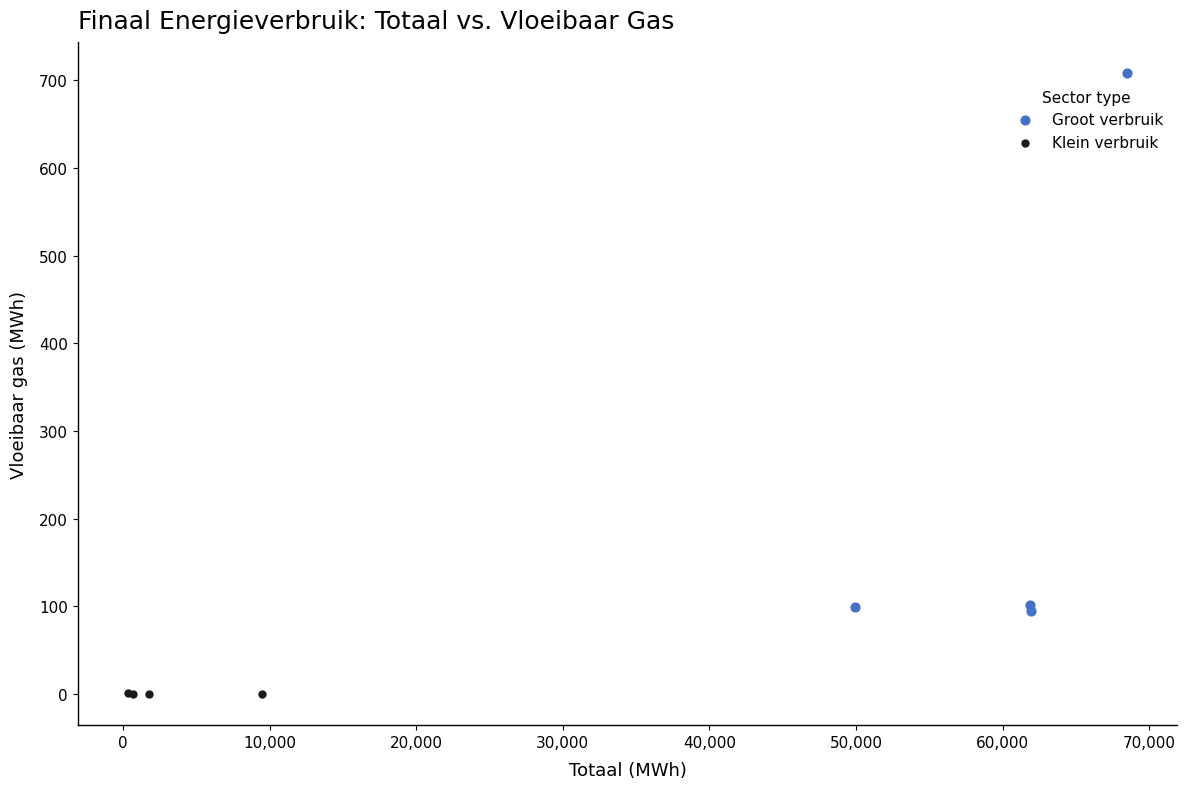

Which series reaches the minimum Y coordinate?

Klein verbruik